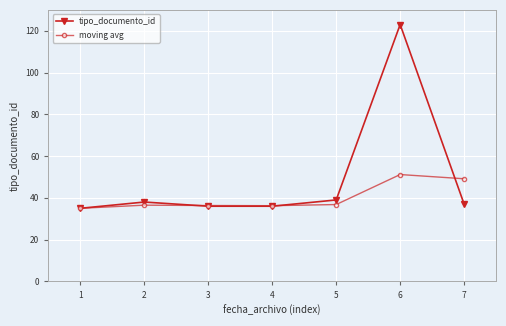

Does the chart display data point markers on the line(s)?

Yes